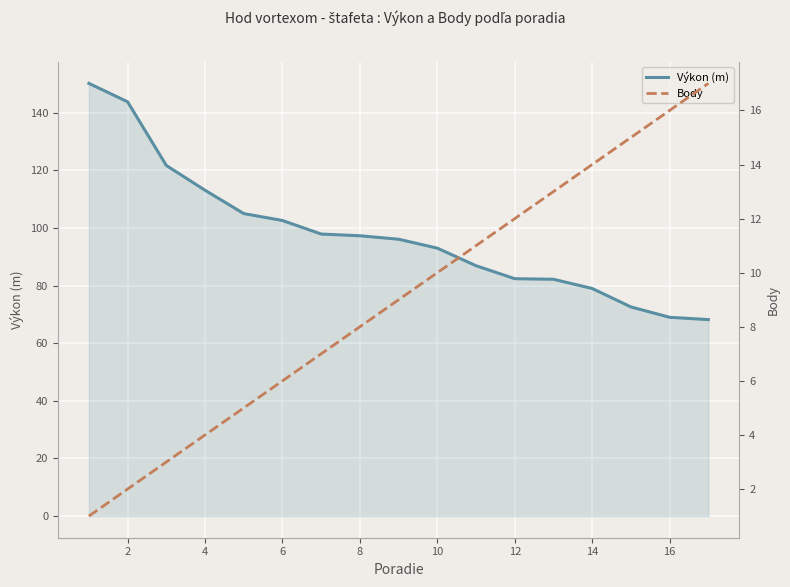

How many series are shown in this chart?

2